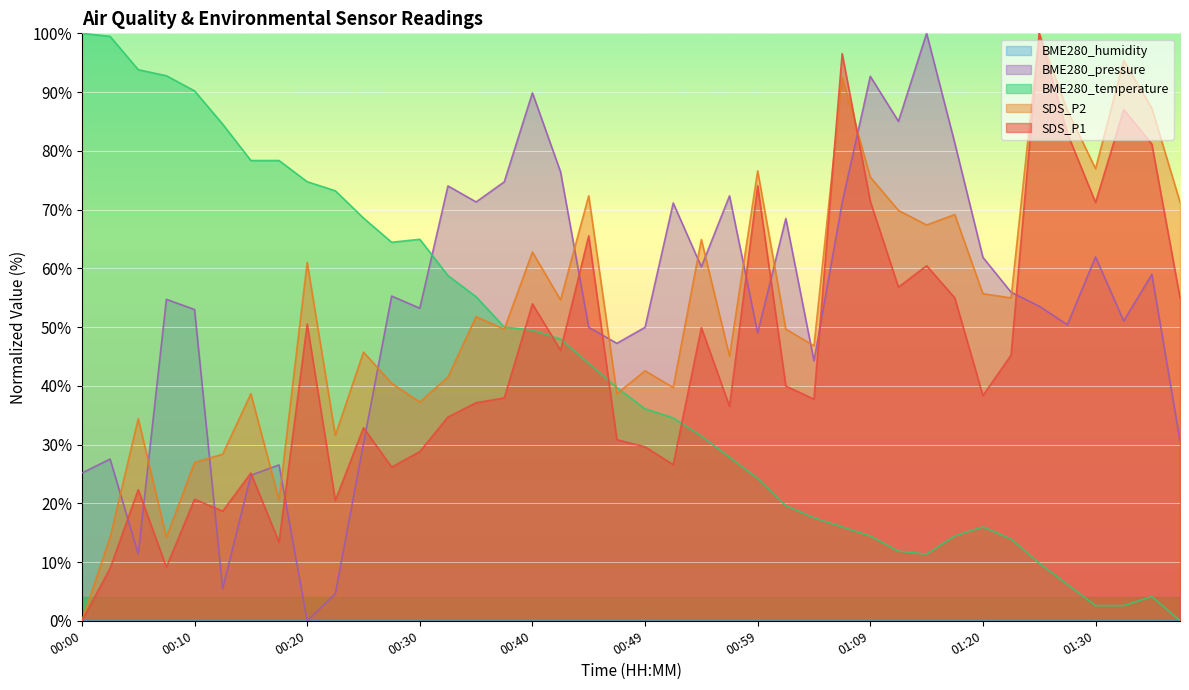

Does the chart display data point markers on the line(s)?

No